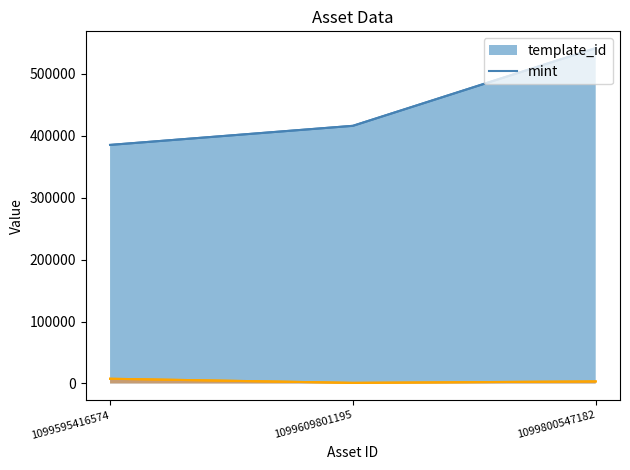

What is the difference between the mint_line values at 1099609801195 and 1099595416574?

6639